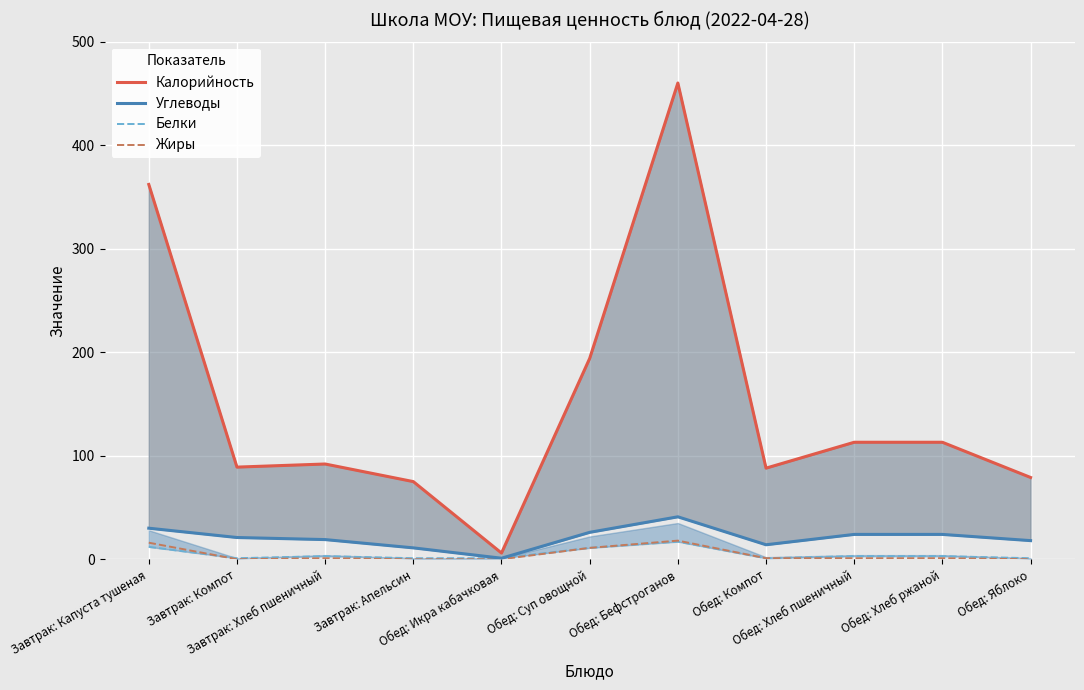

What are all the series names shown in the legend?

Калорийность, Углеводы, Белки, Жиры